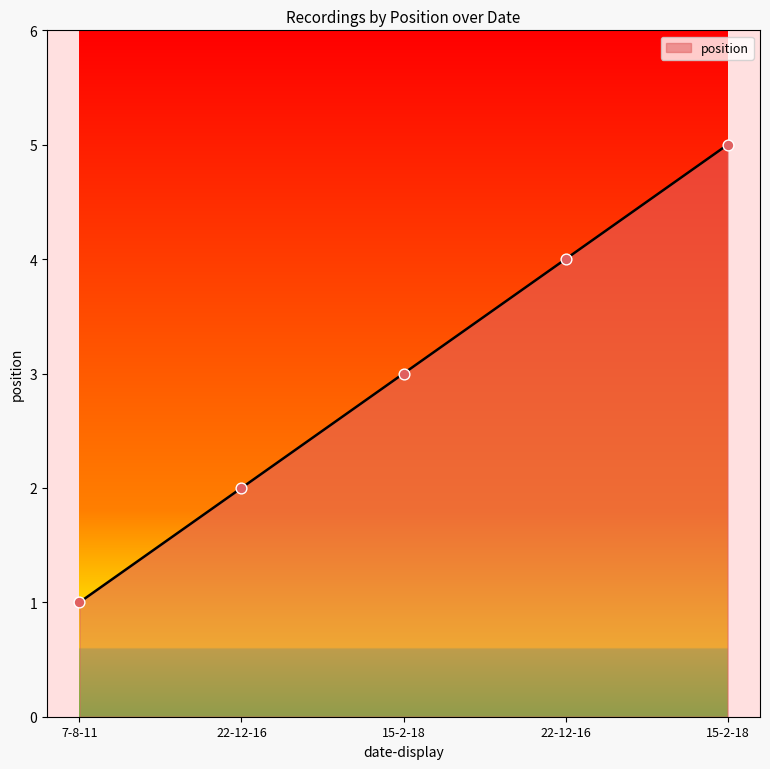

What is the change in value from 22-12-16 to 15-2-18?

+3